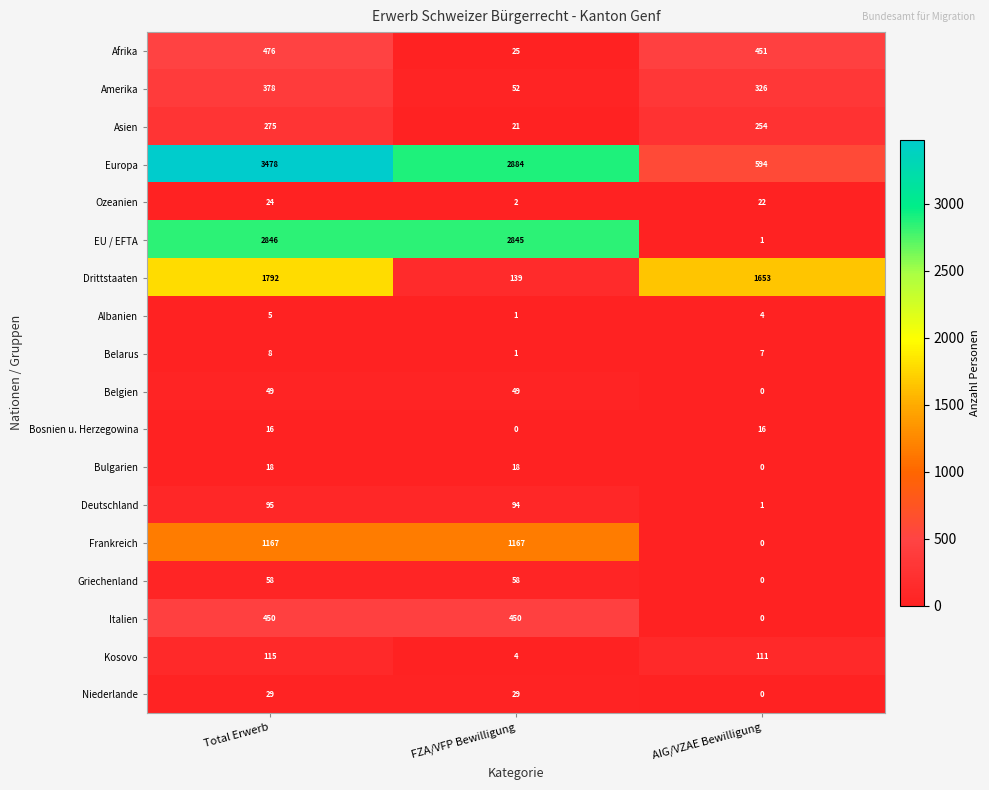

What is the difference between the Ozeanien values at Total Erwerb and FZA/VFP Bewilligung?

22